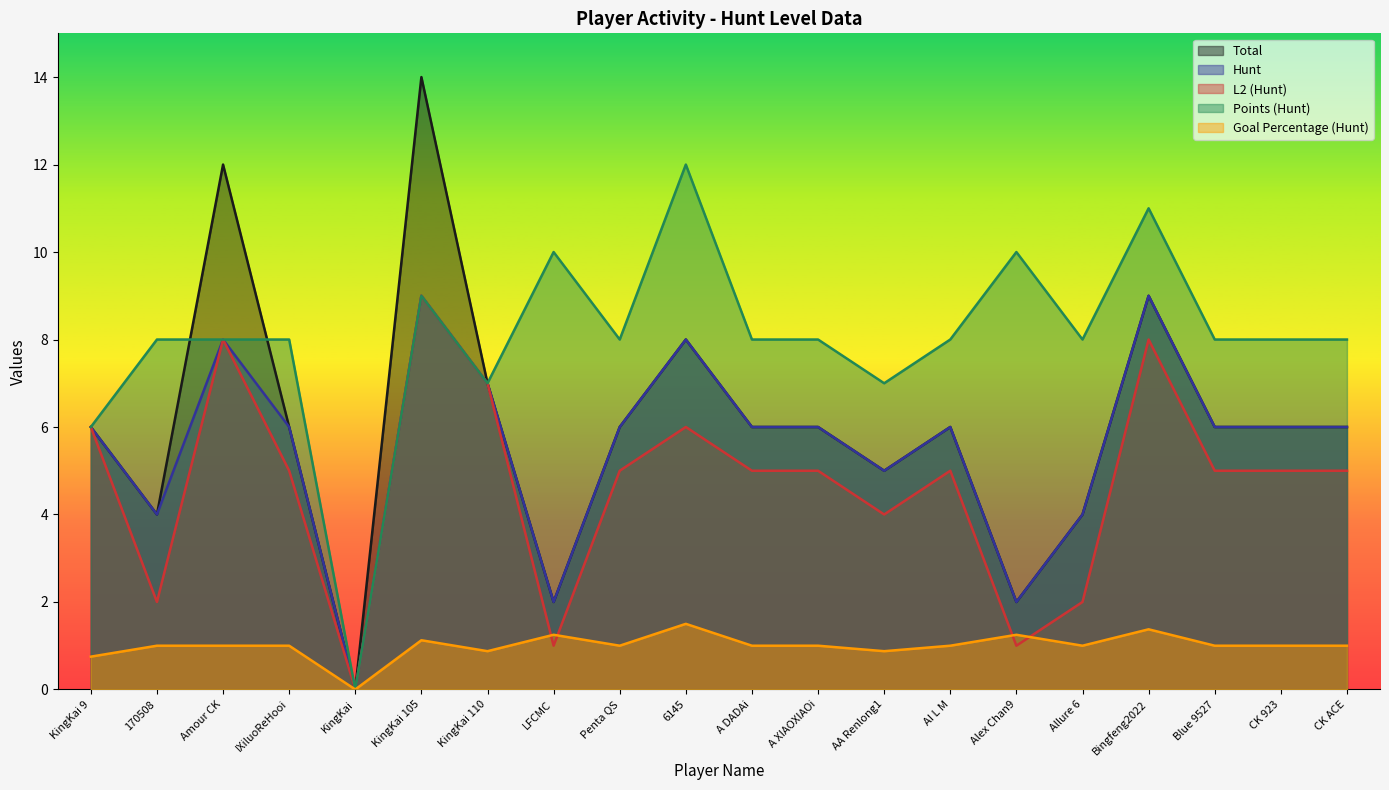

The value of Hunt at Amour CK is 4.5. True or false?

False